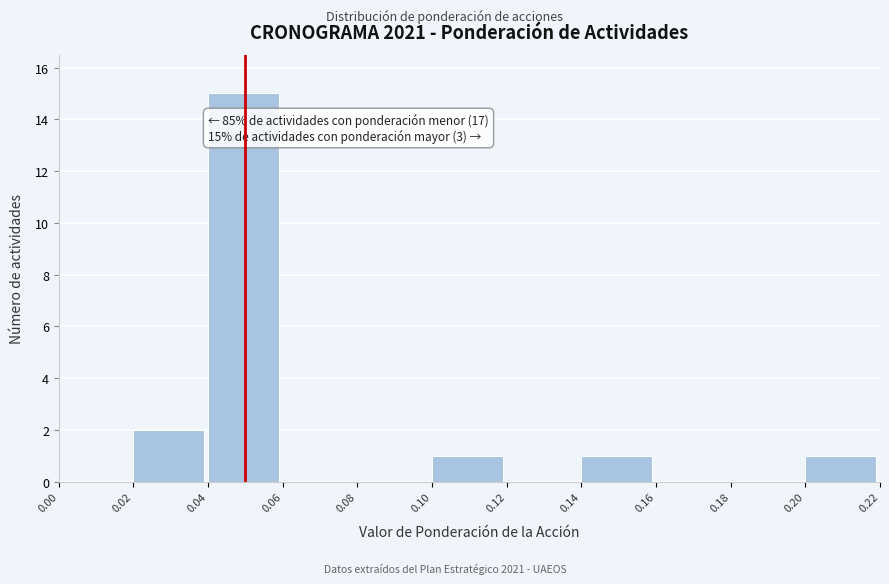

Over which range of the x-axis is the bar tallest?

0.04 to 0.06